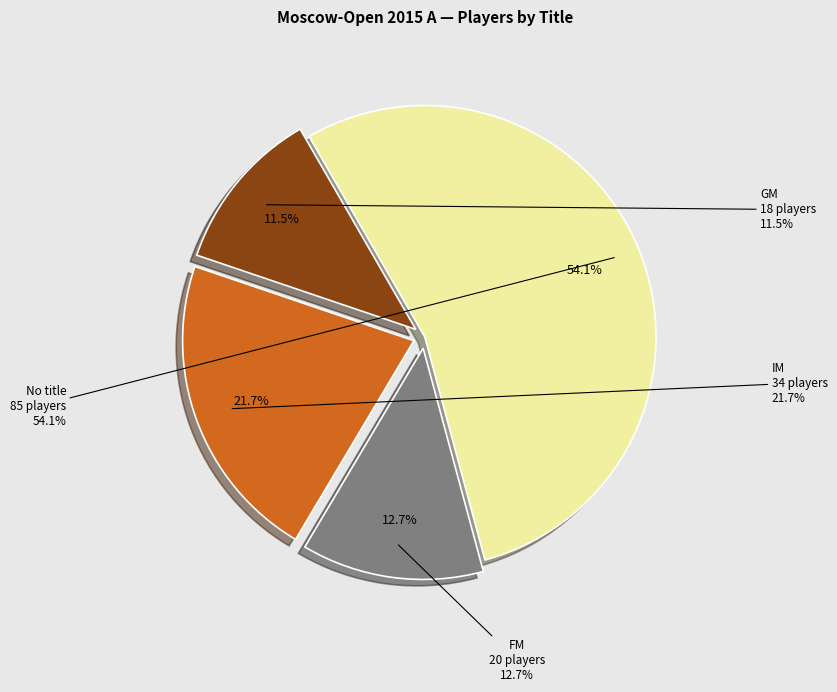

What is the smallest slice in the pie chart?

GM